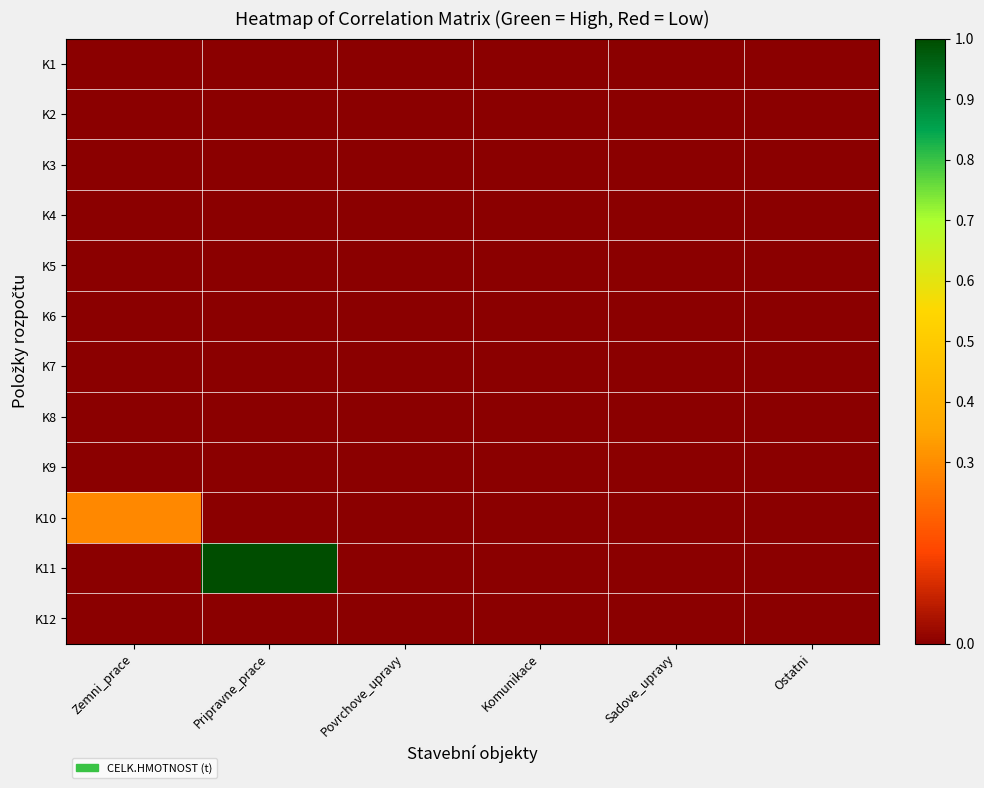

At Zemni_prace, list the series in order from smallest to largest.

K1, K2, K3, K4, K5, K6, K7, K8, K9, K11, K12, K10